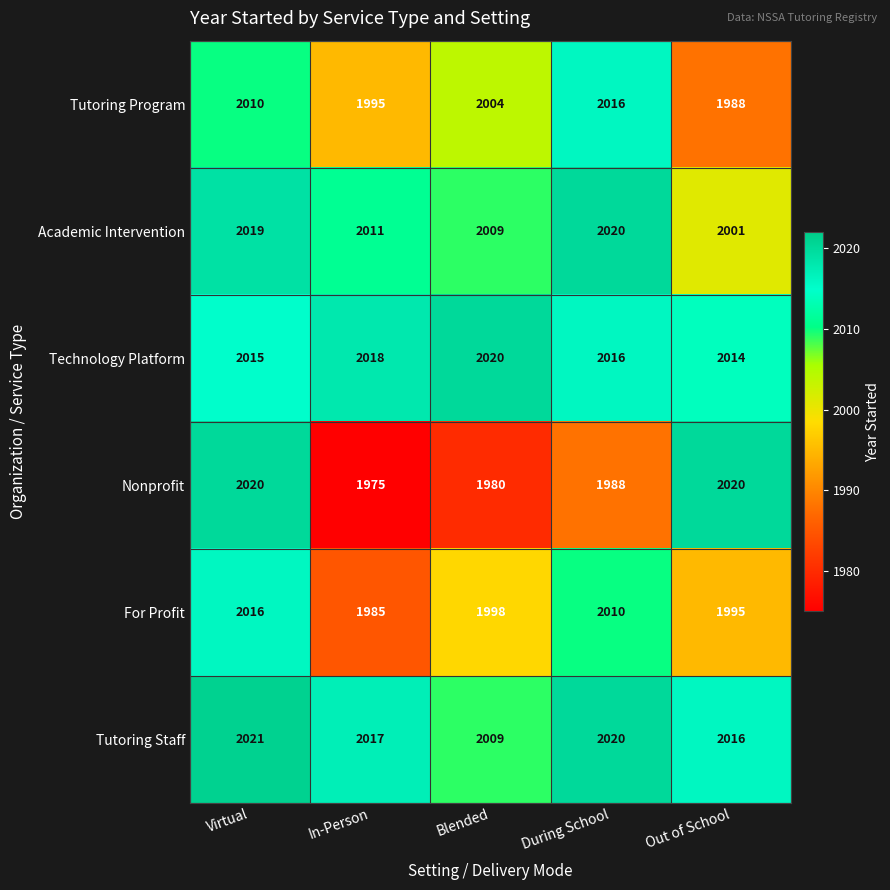

Reading right to left, transcribe all the data shown in this chart.

Tutoring Program: Out of School=1988	During School=2016	Blended=2004	In-Person=1995	Virtual=2010
Academic Intervention: Out of School=2001	During School=2020	Blended=2009	In-Person=2011	Virtual=2019
Technology Platform: Out of School=2014	During School=2016	Blended=2020	In-Person=2018	Virtual=2015
Nonprofit: Out of School=2020	During School=1988	Blended=1980	In-Person=1975	Virtual=2020
For Profit: Out of School=1995	During School=2010	Blended=1998	In-Person=1985	Virtual=2016
Tutoring Staff: Out of School=2016	During School=2020	Blended=2009	In-Person=2017	Virtual=2021